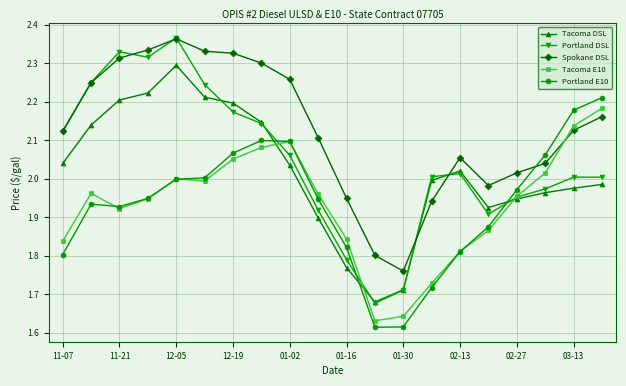

Which series has the largest total across all categories?

Spokane DSL